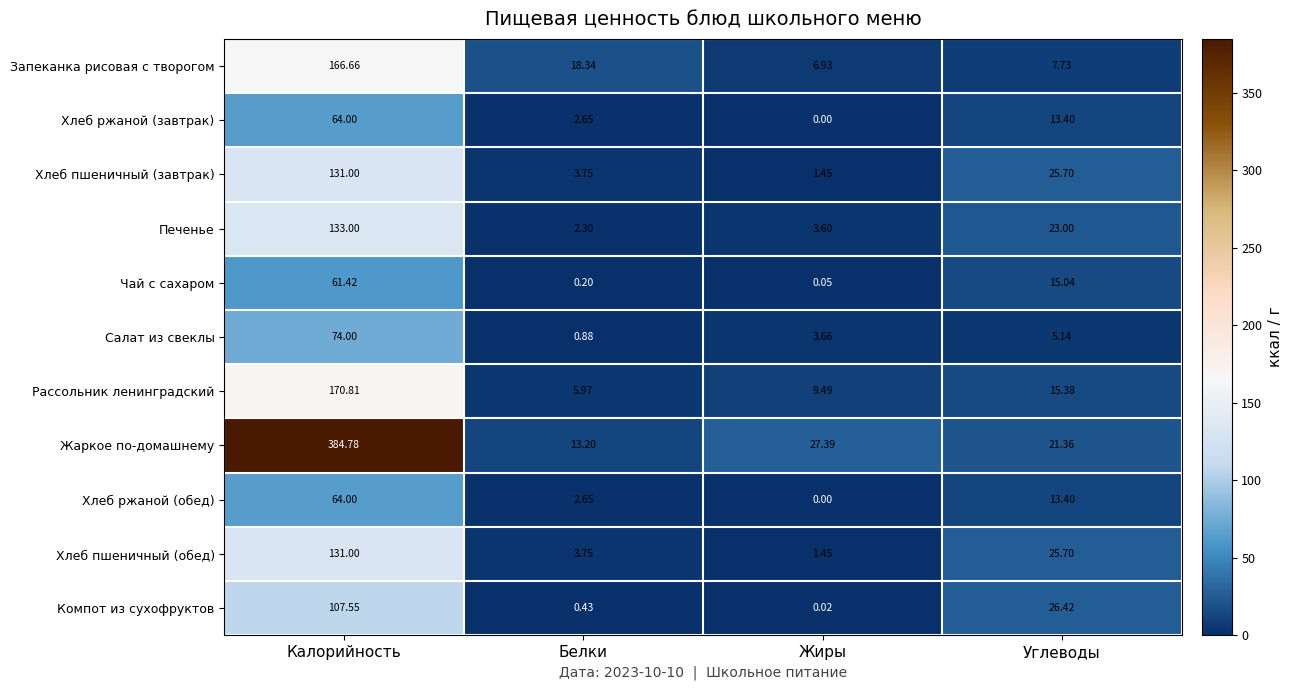

Is the value of Салат из свеклы at Белки greater than the value of Жаркое по-домашнему at Белки?

No